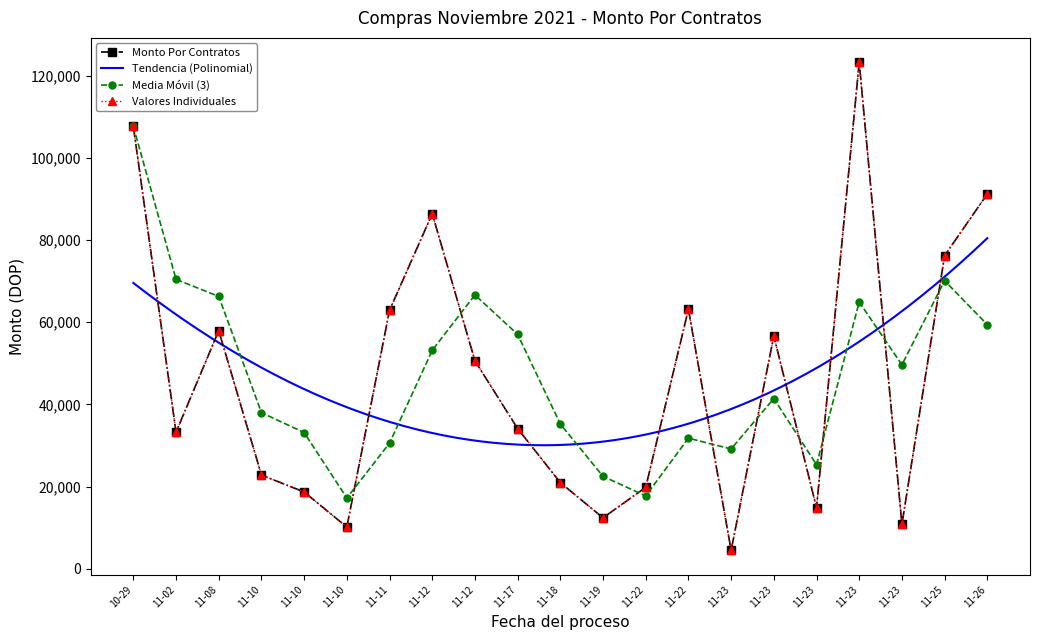

True or false: the data shows 76202 at 2021-11-25.

True